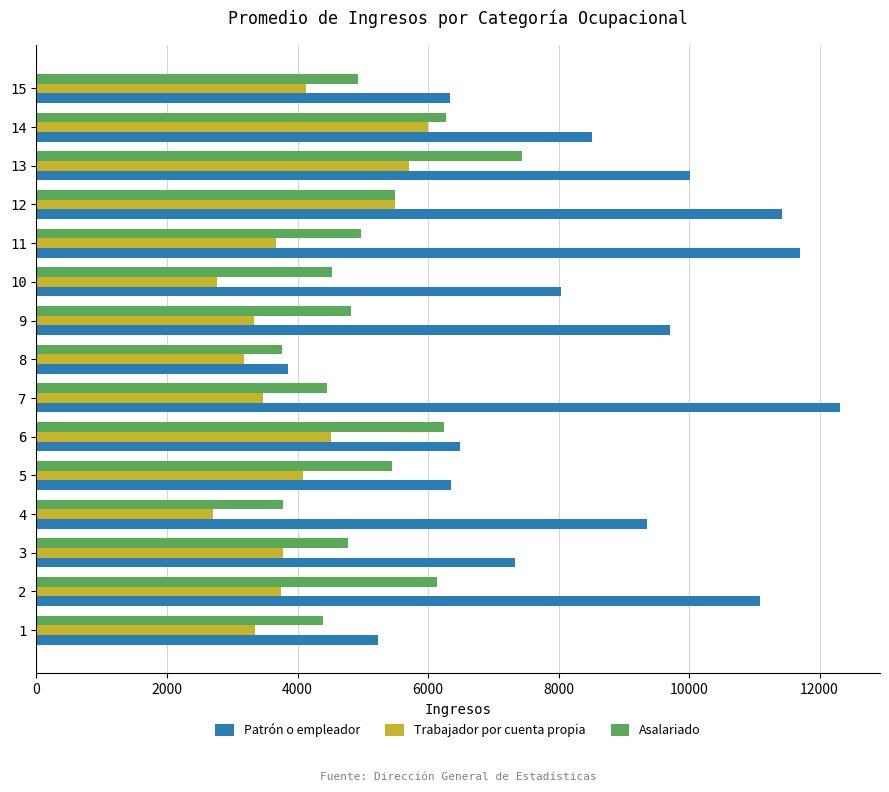

What is the sum of all Asalariado values?

77459.3